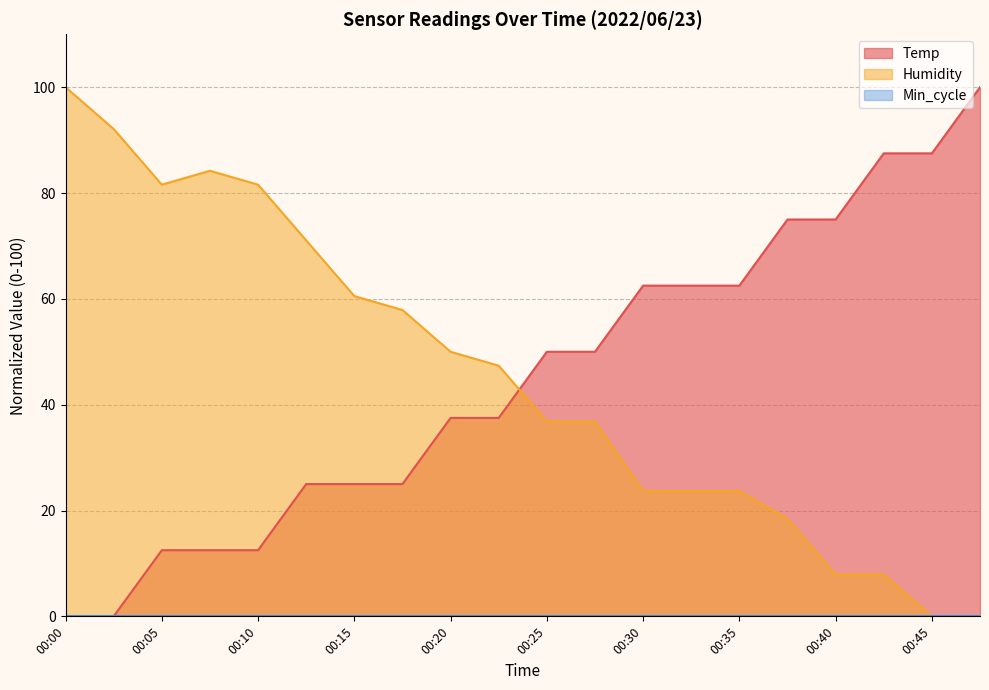

The Temp series shows 50.0 at 00:25. True or false?

True